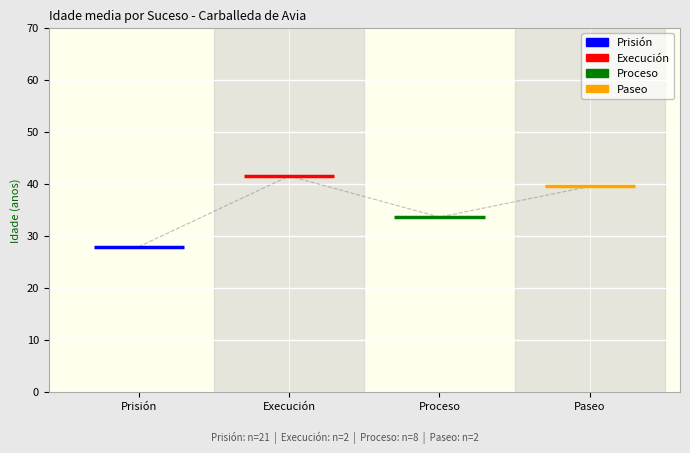

Count the number of data series in this chart.

4